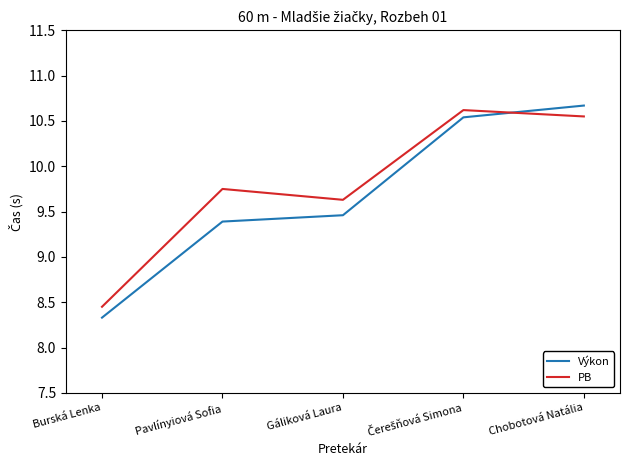

What is the difference between the maximum and minimum values in the PB series?

2.2